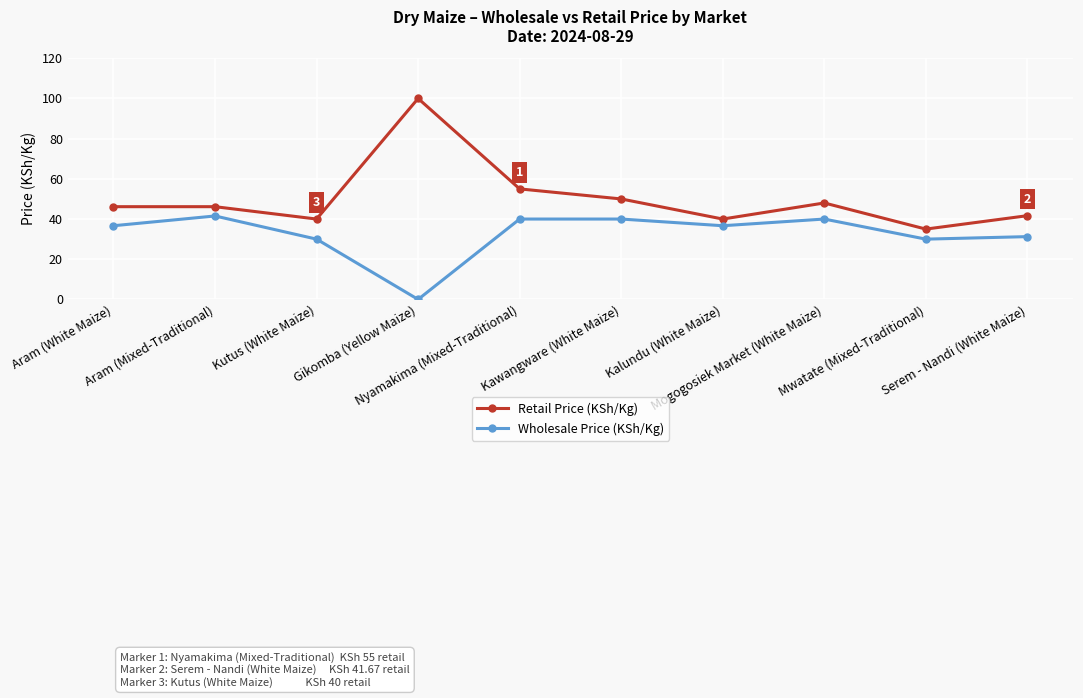

What is the difference between the maximum and minimum values in the Retail Price (KSh/Kg) series?

65.0